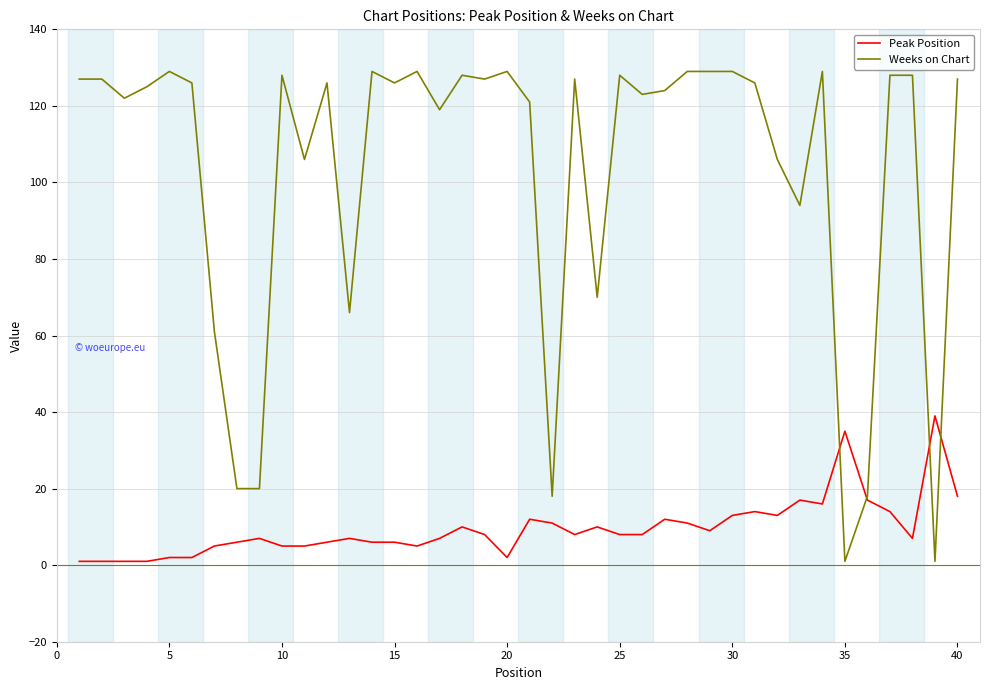

Which series has the widest spread of values?

Weeks on Chart